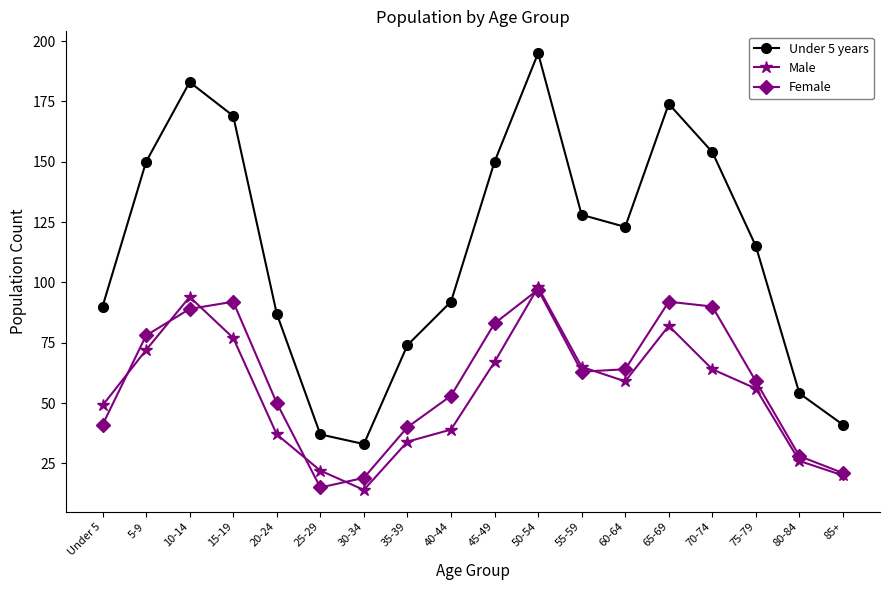

True or false: Female has more than 2 points higher than both neighbors.

True